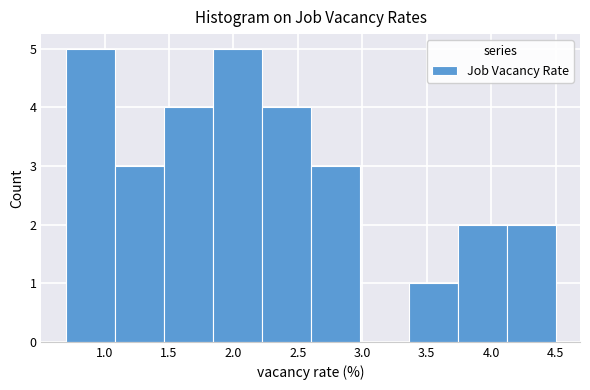

Reading left to right, transcribe this chart: for each bar, give the range it covers on the x-axis and its height. Neither the bar edges nor the heights are printed on the chart, so give them approximately, as read against the axes.

0.70 to 1.08: 5
1.08 to 1.46: 3
1.46 to 1.84: 4
1.84 to 2.22: 5
2.22 to 2.60: 4
2.60 to 2.98: 3
2.98 to 3.36: 0
3.36 to 3.74: 1
3.74 to 4.12: 2
4.12 to 4.50: 2